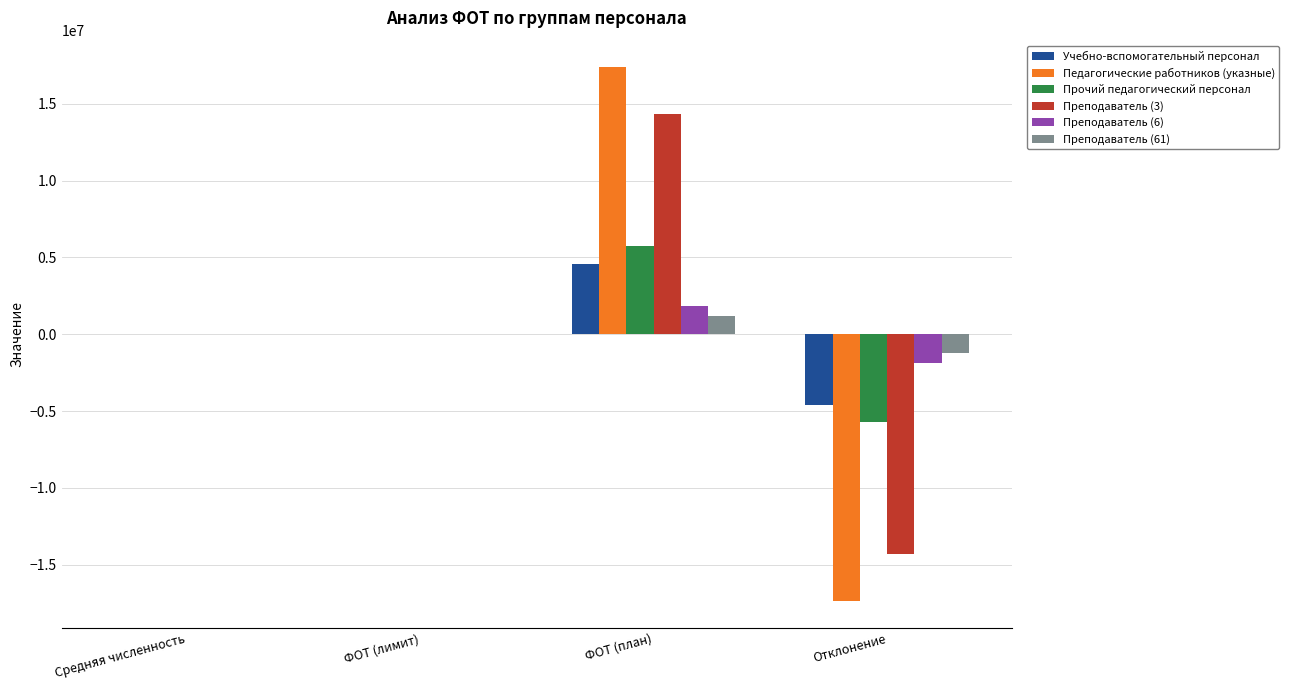

What is the sum of all Преподаватель (3) values?

3.0